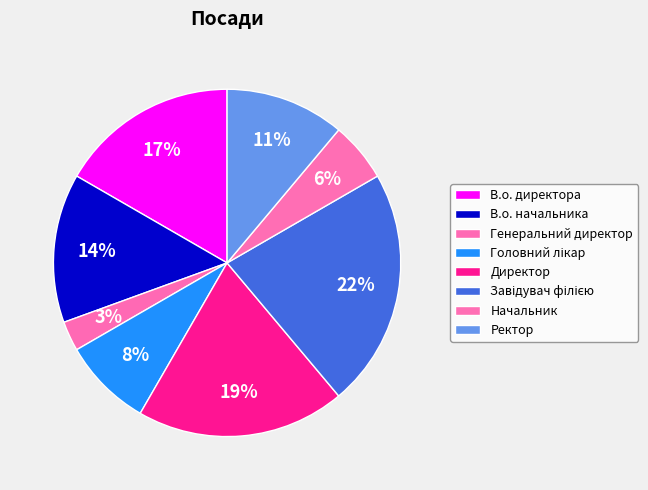

How many slices are in this pie chart?

8